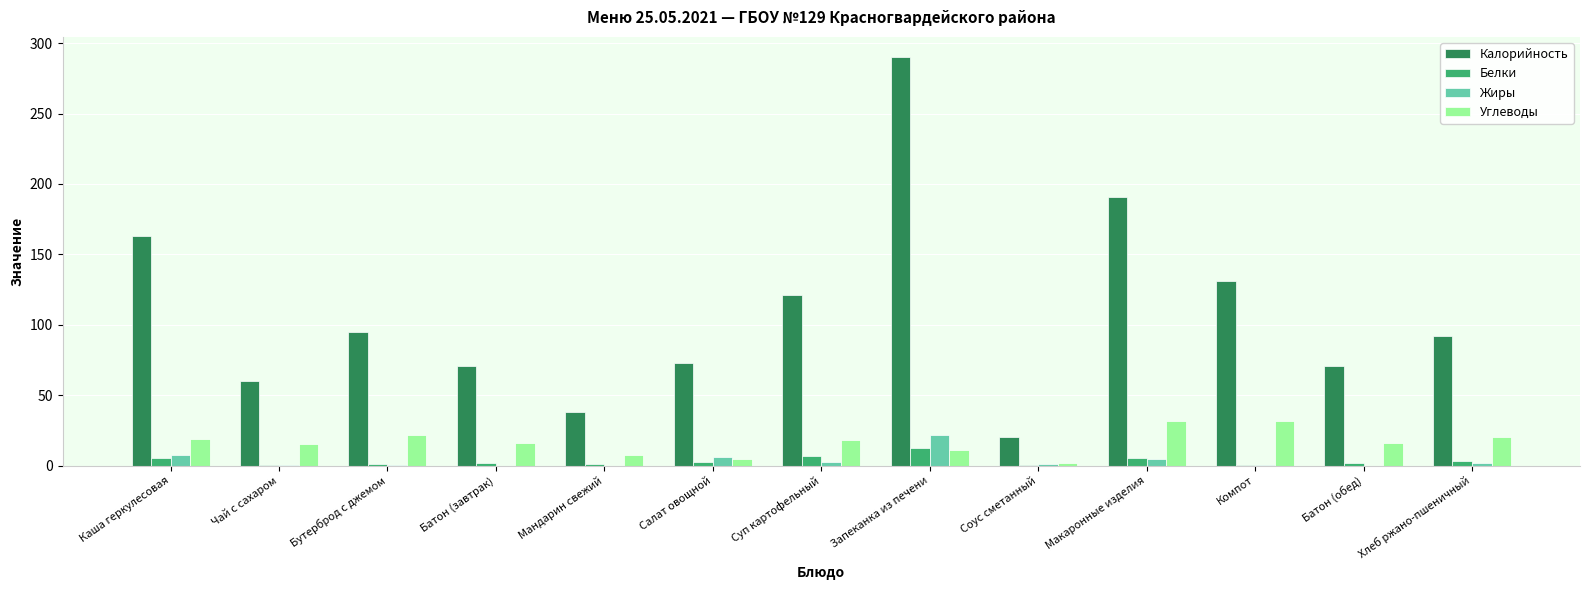

What is the total value across all series at Запеканка из печени?

335.4